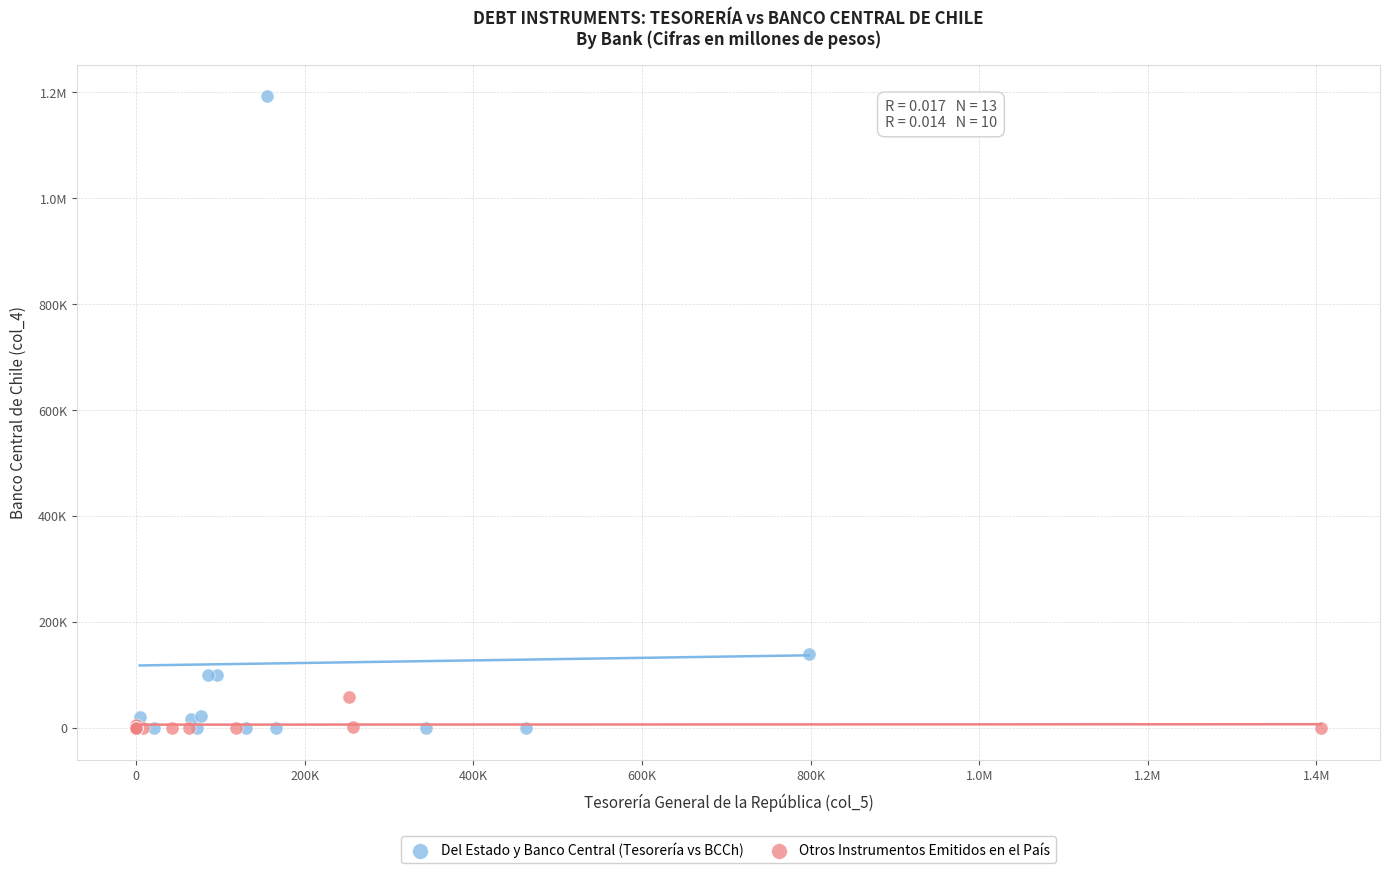

What are all the series names shown in the legend?

Del Estado y Banco Central (Tesorería vs BCCh), Otros Instrumentos Emitidos en el País